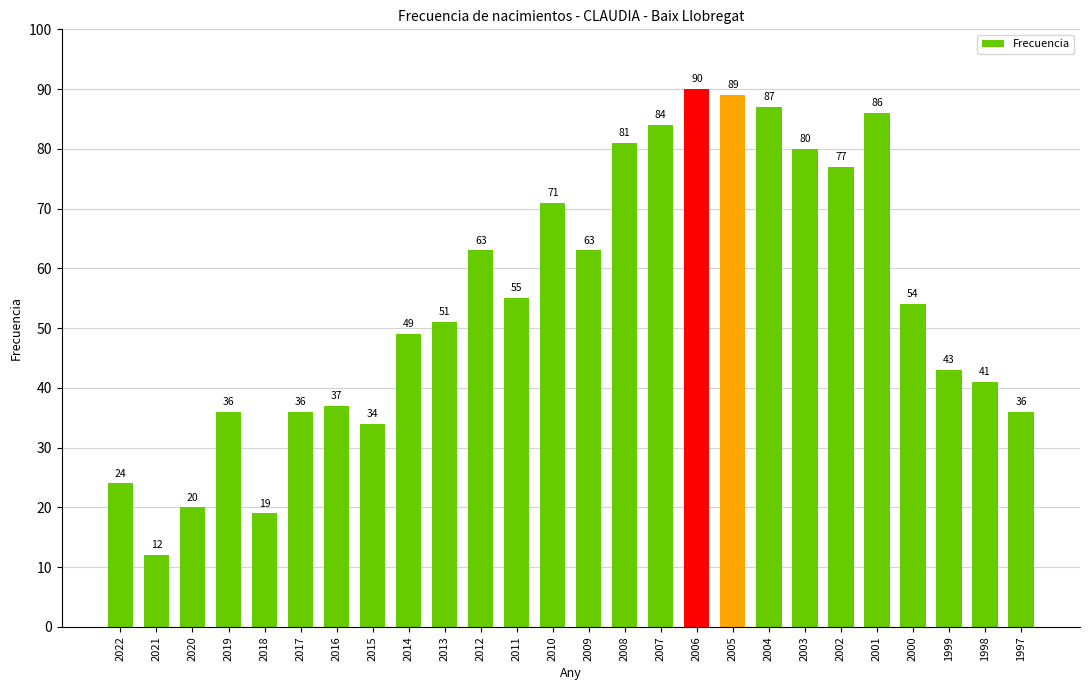

Does the chart contain stacked bars?

No